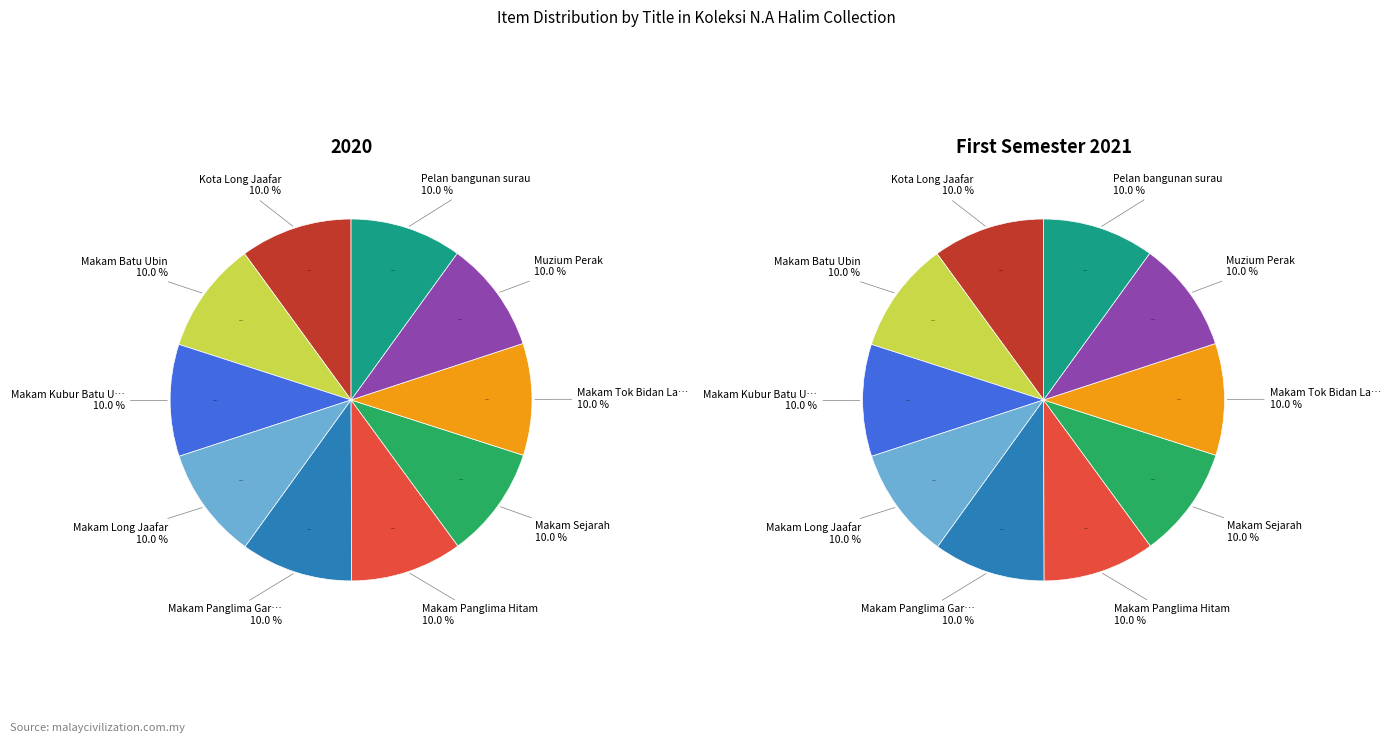

True or false: Makam Kubur Batu Ubin accounts for 17% of the total.

False